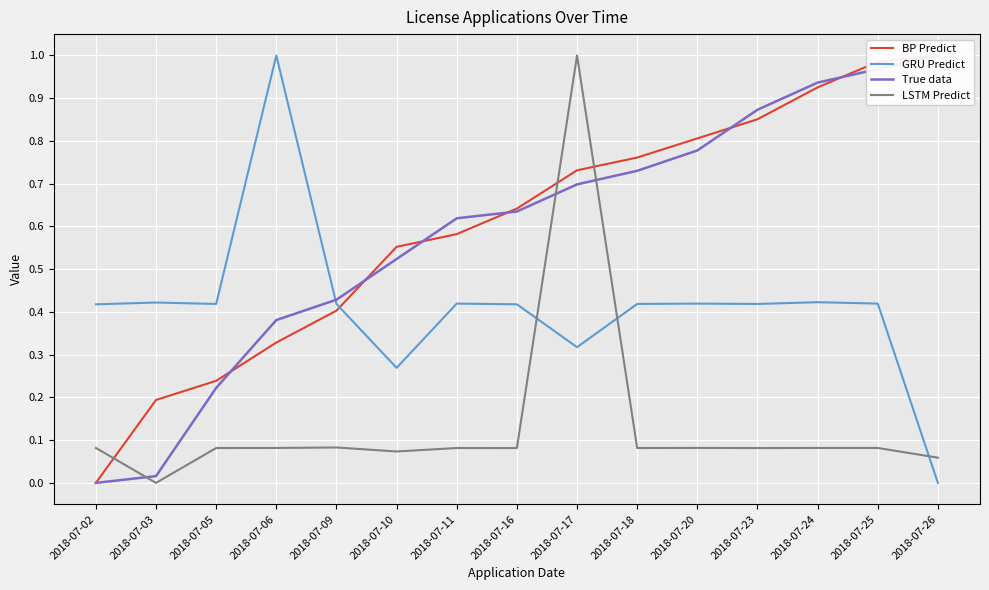

The value of LSTM Predict at 2018-07-03 is 0.5. True or false?

False